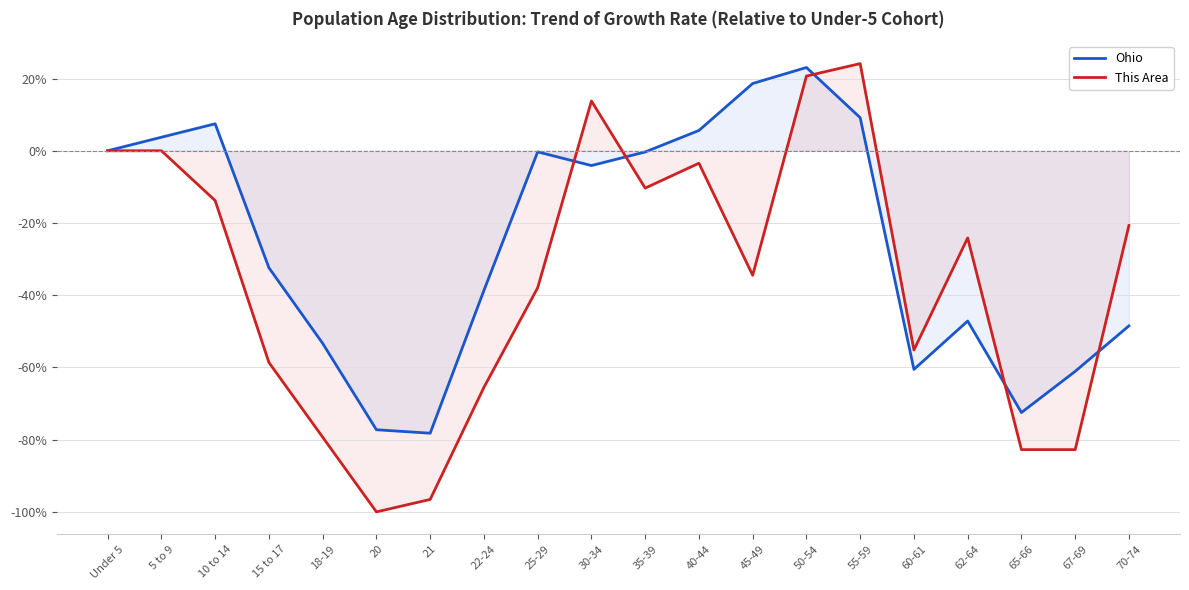

At which label does Ohio reach its minimum?

21